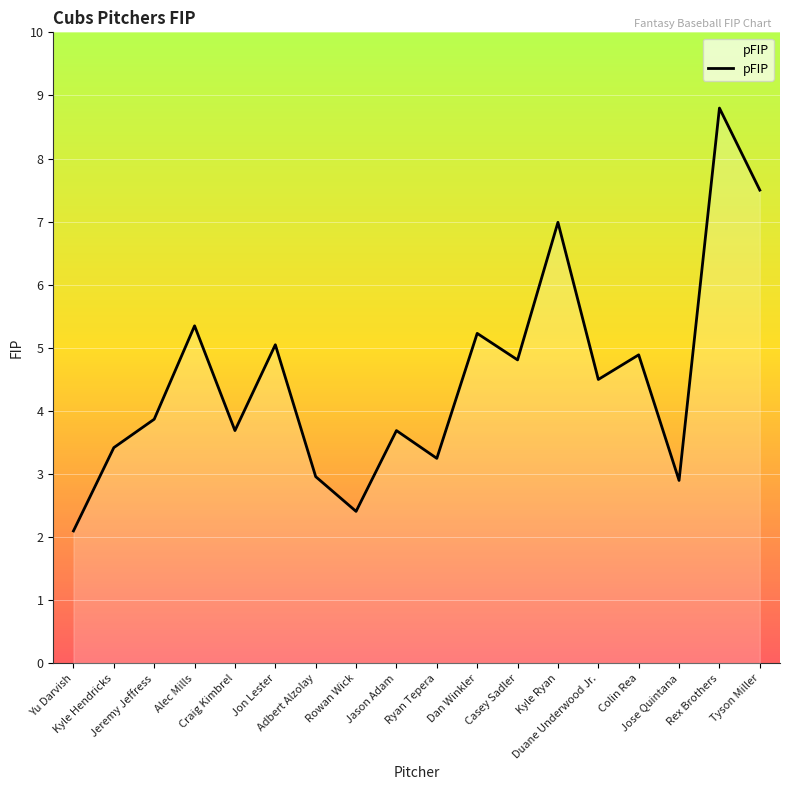

Where does the data first go above 4?

Alec Mills